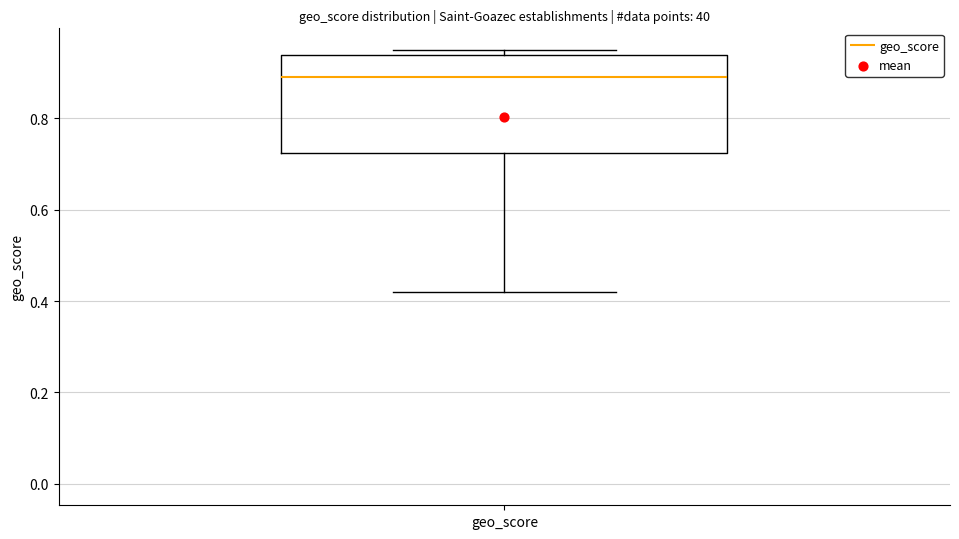

Read this box plot against the y-axis: the position of the median line, the range covered by the box, and the ends of both whiskers. The values are not printed on the chart, so give them approximately, as read against the axis.

median 0.90, box 0.72 to 0.94, whiskers 0.42 to 0.96